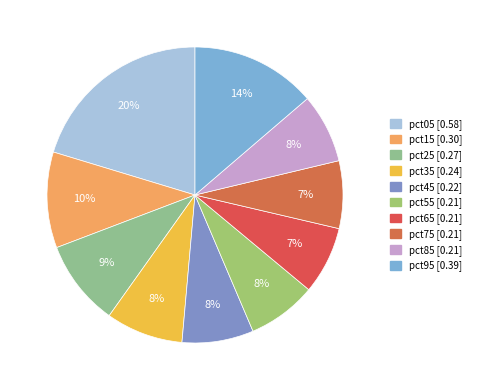

How many segments does this pie chart have?

10